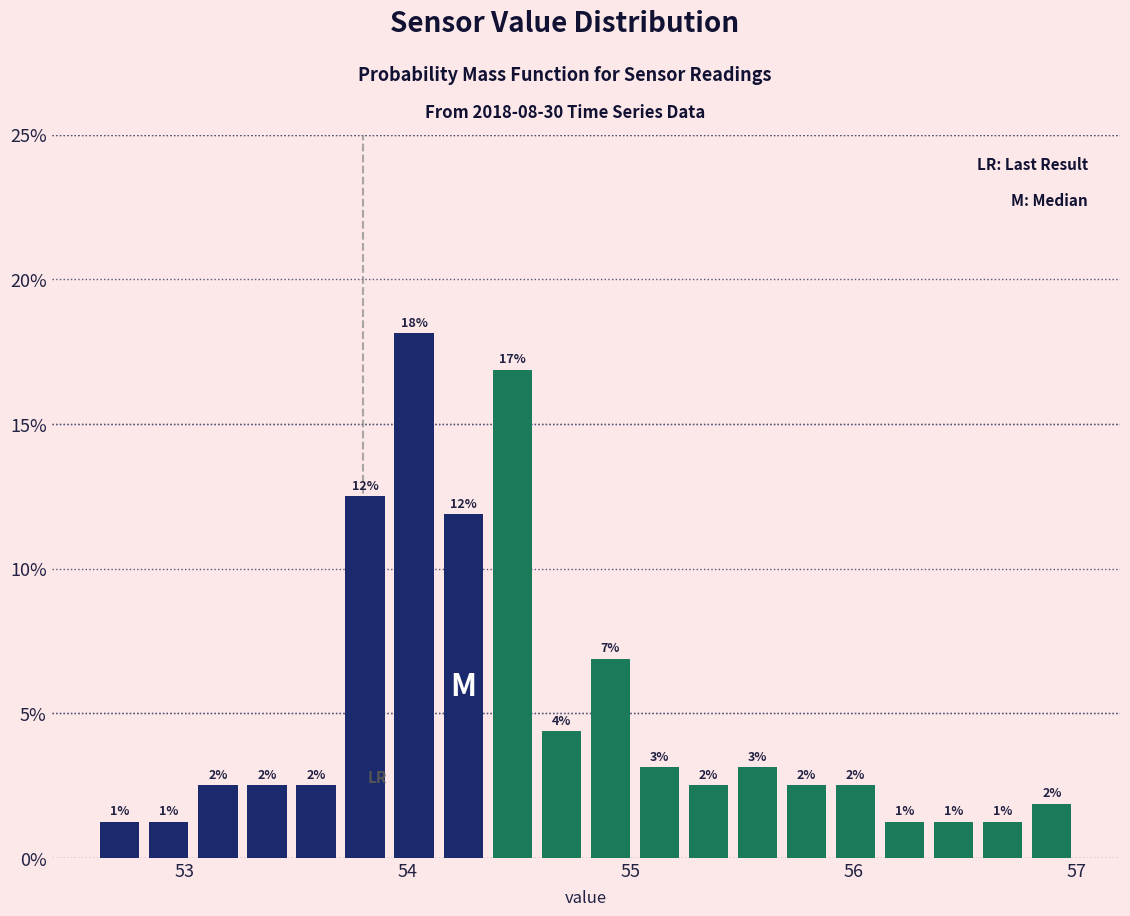

Around what value on the x-axis is the tallest bar? Give the approximate position of its centre, as read against the axis.

54.0